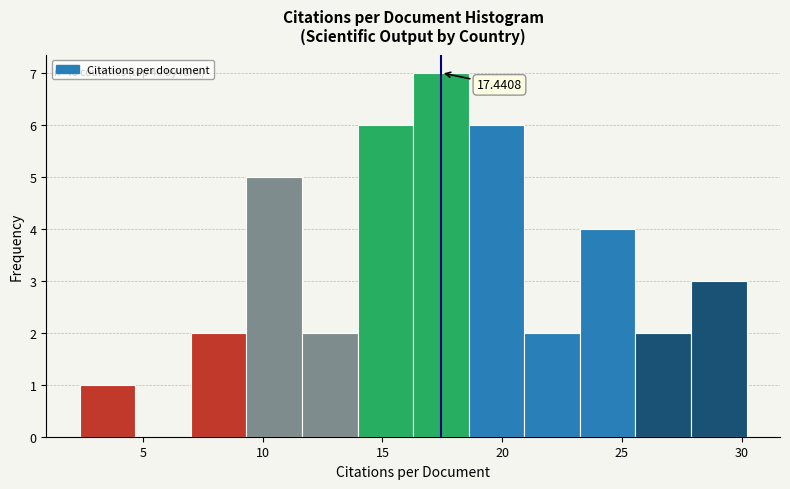

Over which range of the x-axis is the bar tallest?

16.5 to 18.5